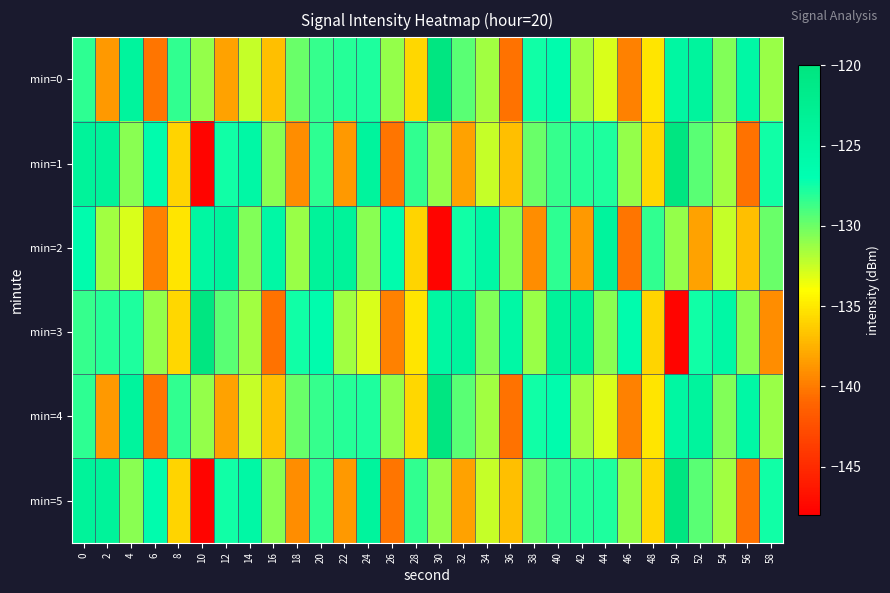

How many series are shown in this chart?

6